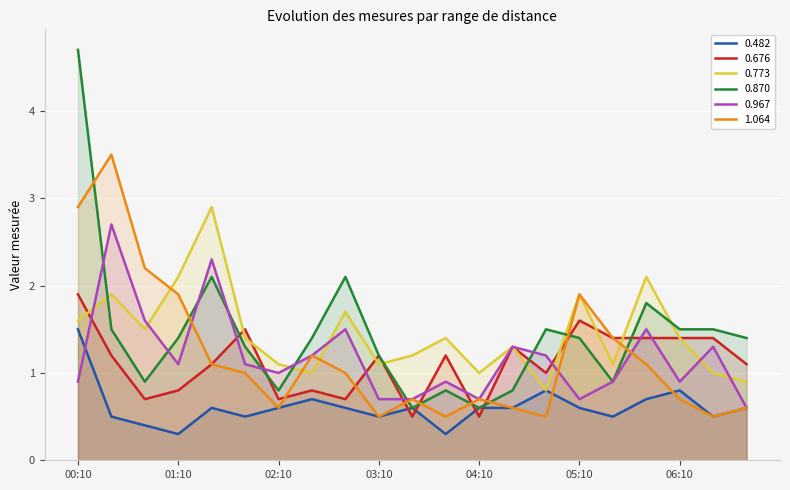

What are all the series names shown in the legend?

0.482, 0.676, 0.773, 0.870, 0.967, 1.064